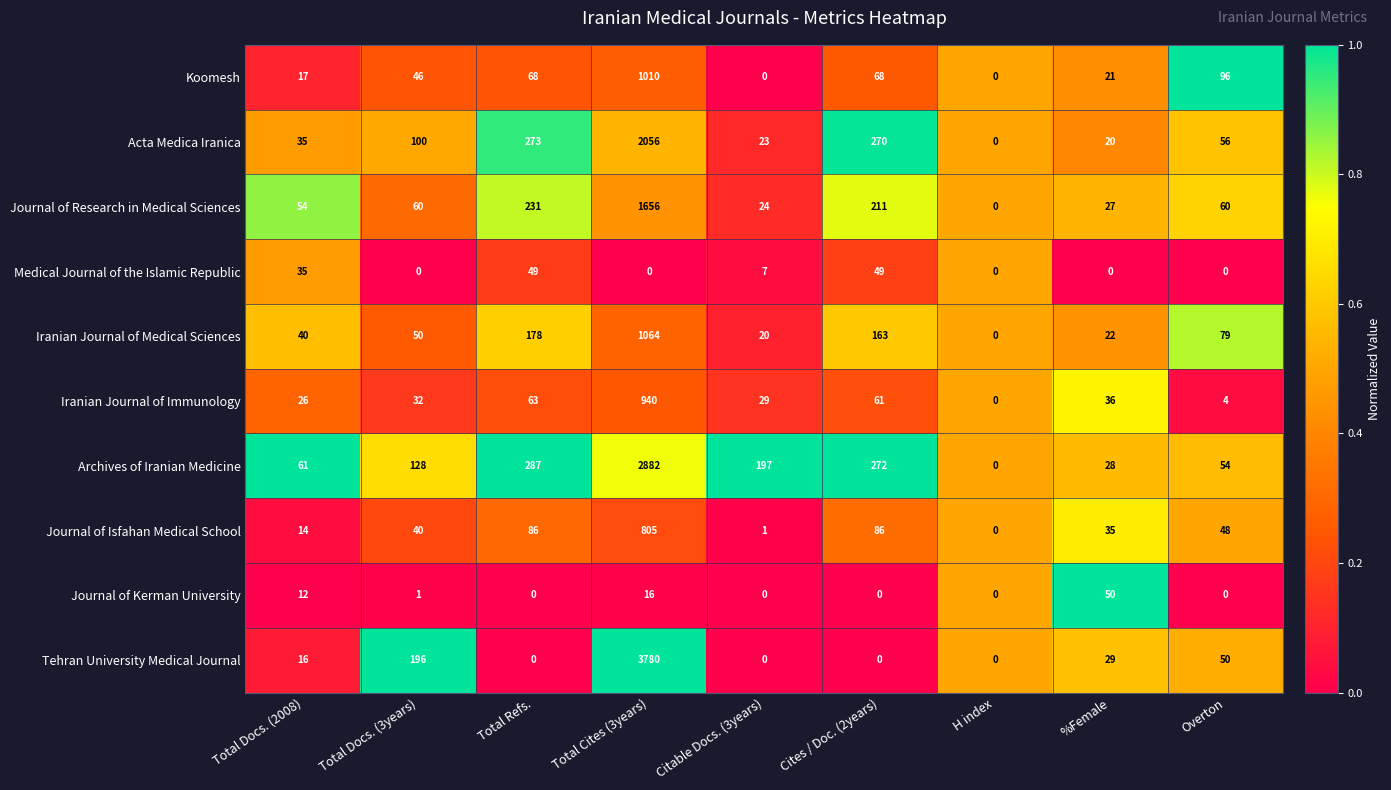

How many categories are shown in the chart?

9